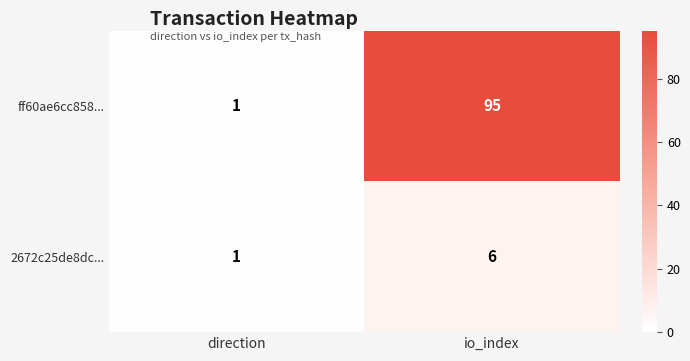

How many values in the ff60ae6cc858... series are below 95?

1